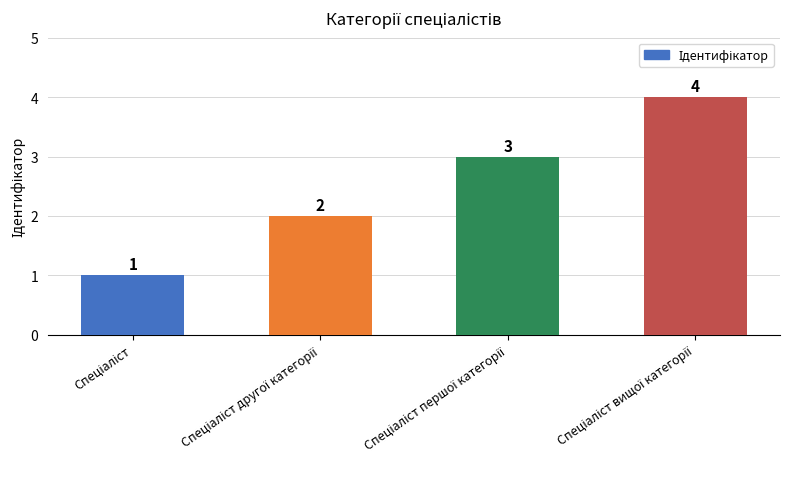

Reading right to left, list all the values displayed in this chart.

4	3	2	1